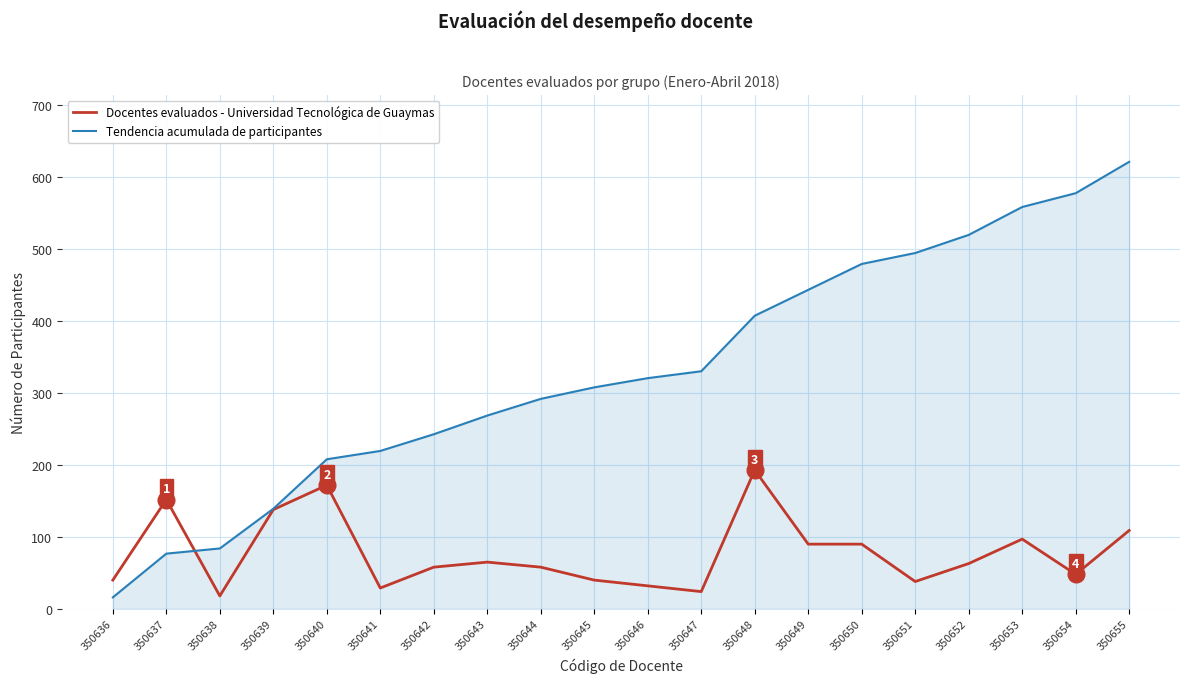

What is the difference between the Tendencia acumulada de participantes values at 350643 and 350638?

184.8